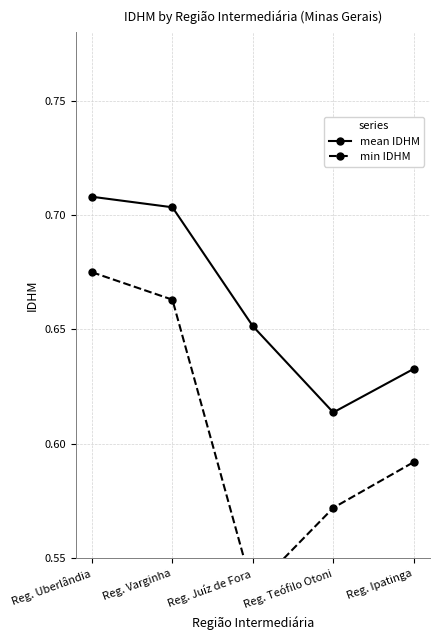

In min IDHM, how many points are lower than both neighbors (excluding endpoints)?

1